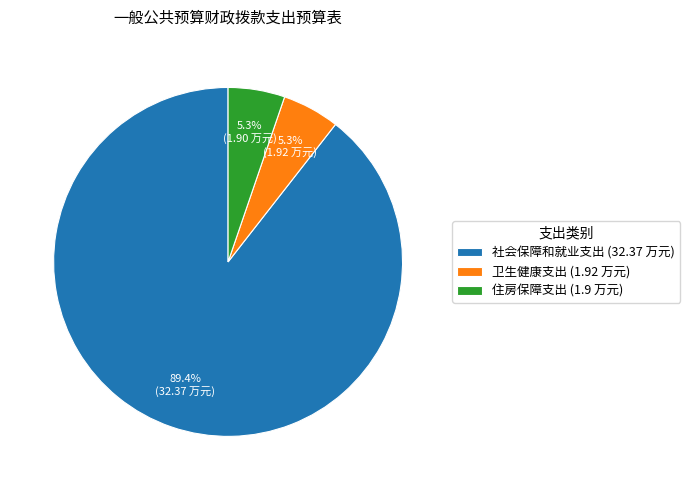

What percentage is the 卫生健康支出 slice, to the nearest percent?

5%